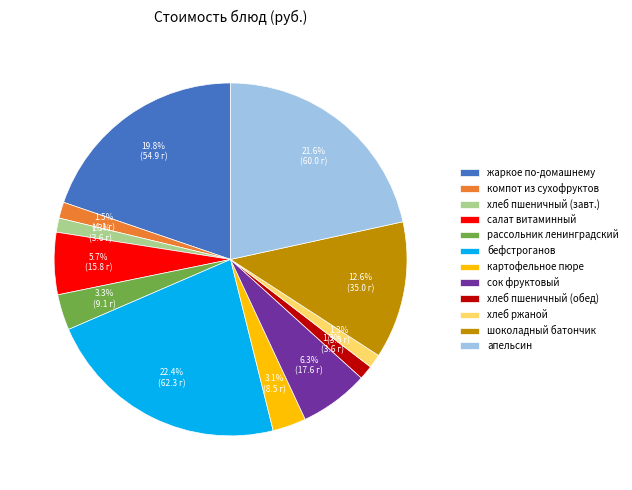

What is the largest slice in the pie chart?

бефстроганов